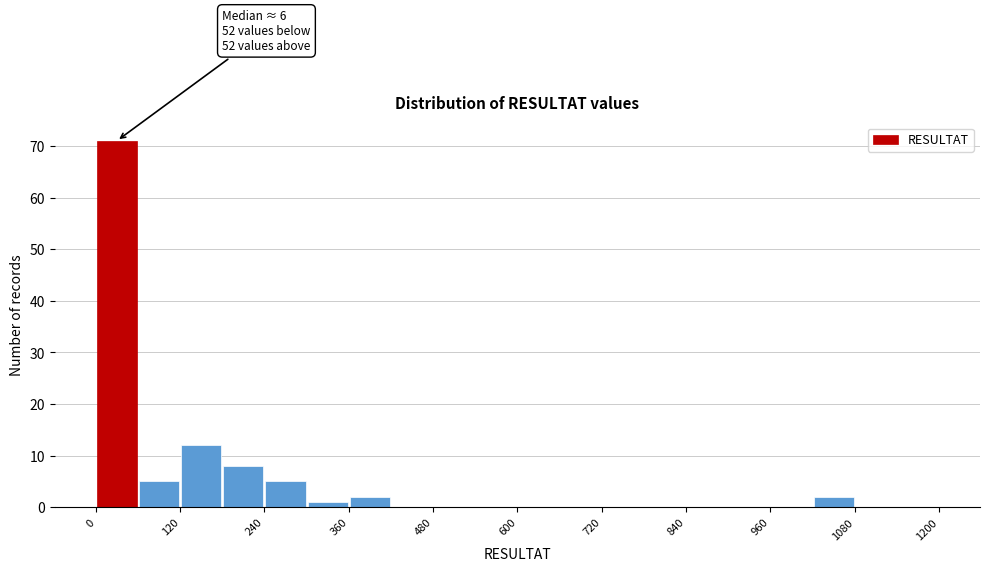

Read against the x-axis, roughly where is the centre of the tallest bar?

40